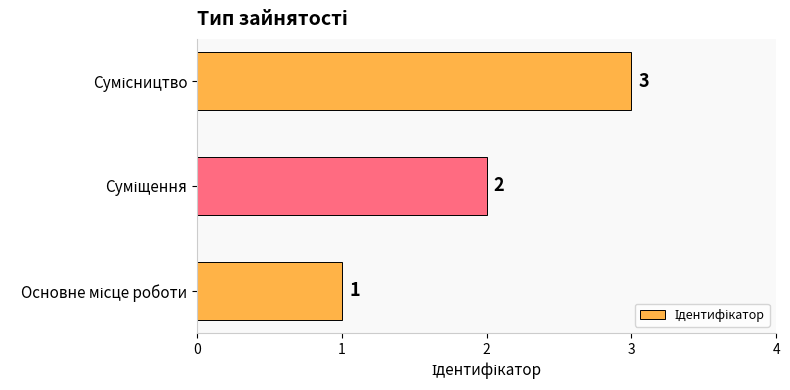

What is the smallest value displayed?

1